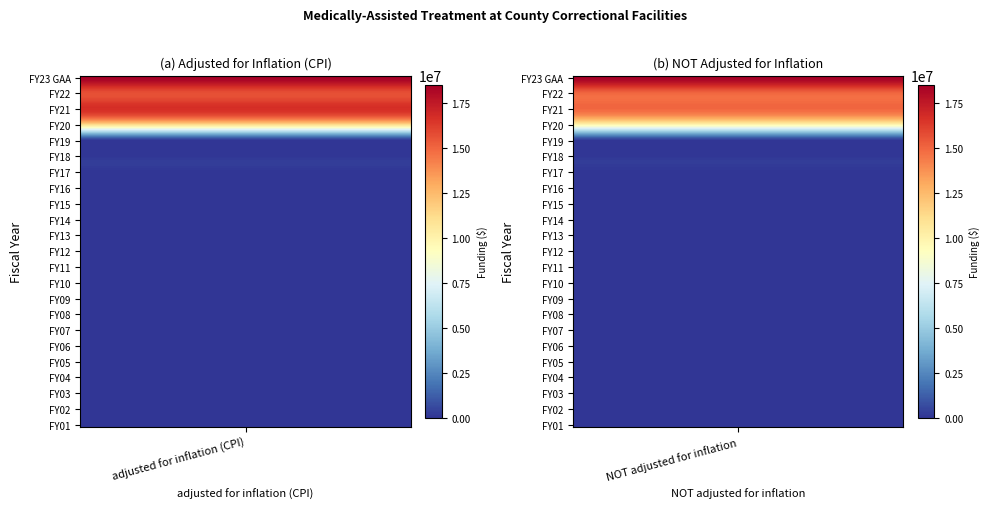

List the labels in order of FY18 value, largest first.

0, 1